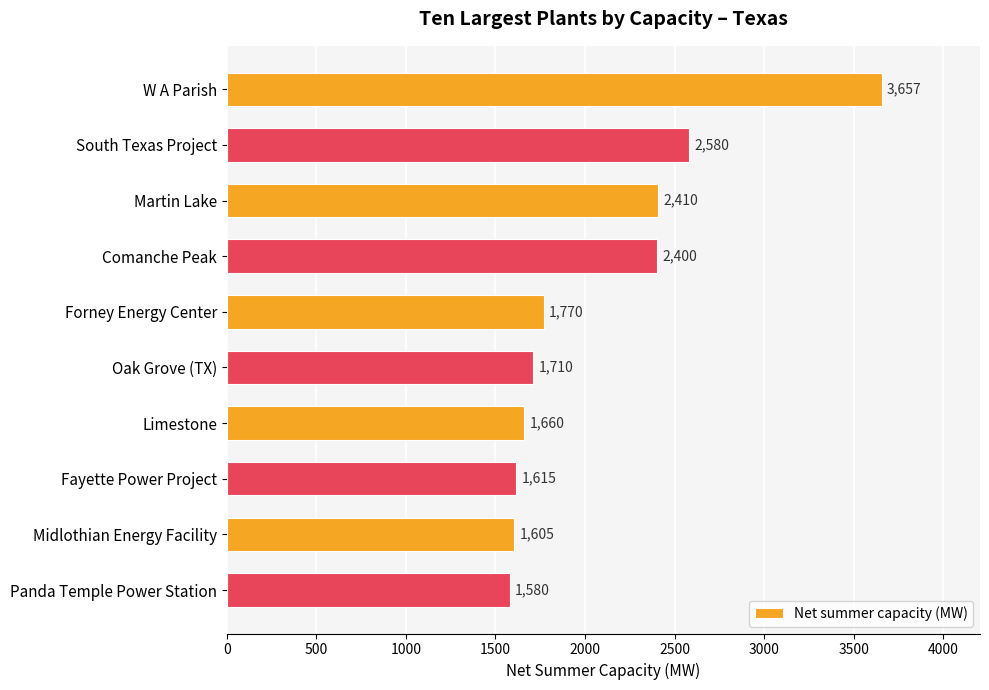

List the labels in order of value, largest first.

W A Parish, South Texas Project, Martin Lake, Comanche Peak, Forney Energy Center, Oak Grove (TX), Limestone, Fayette Power Project, Midlothian Energy Facility, Panda Temple Power Station